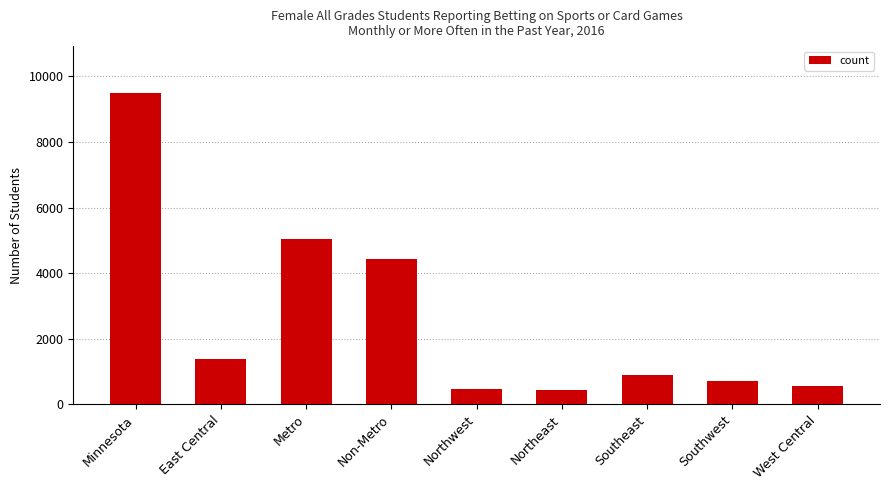

What is the ratio of the value at Minnesota to the value at West Central?

16.8